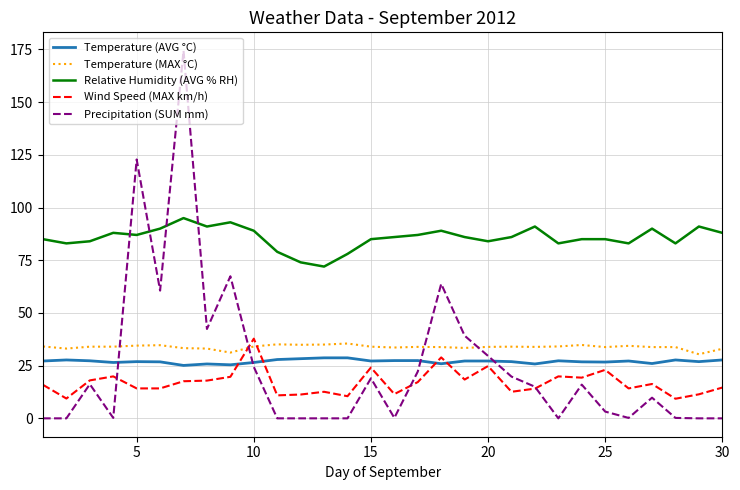

Which series has the largest range (max minus min)?

Precipitation (SUM mm)